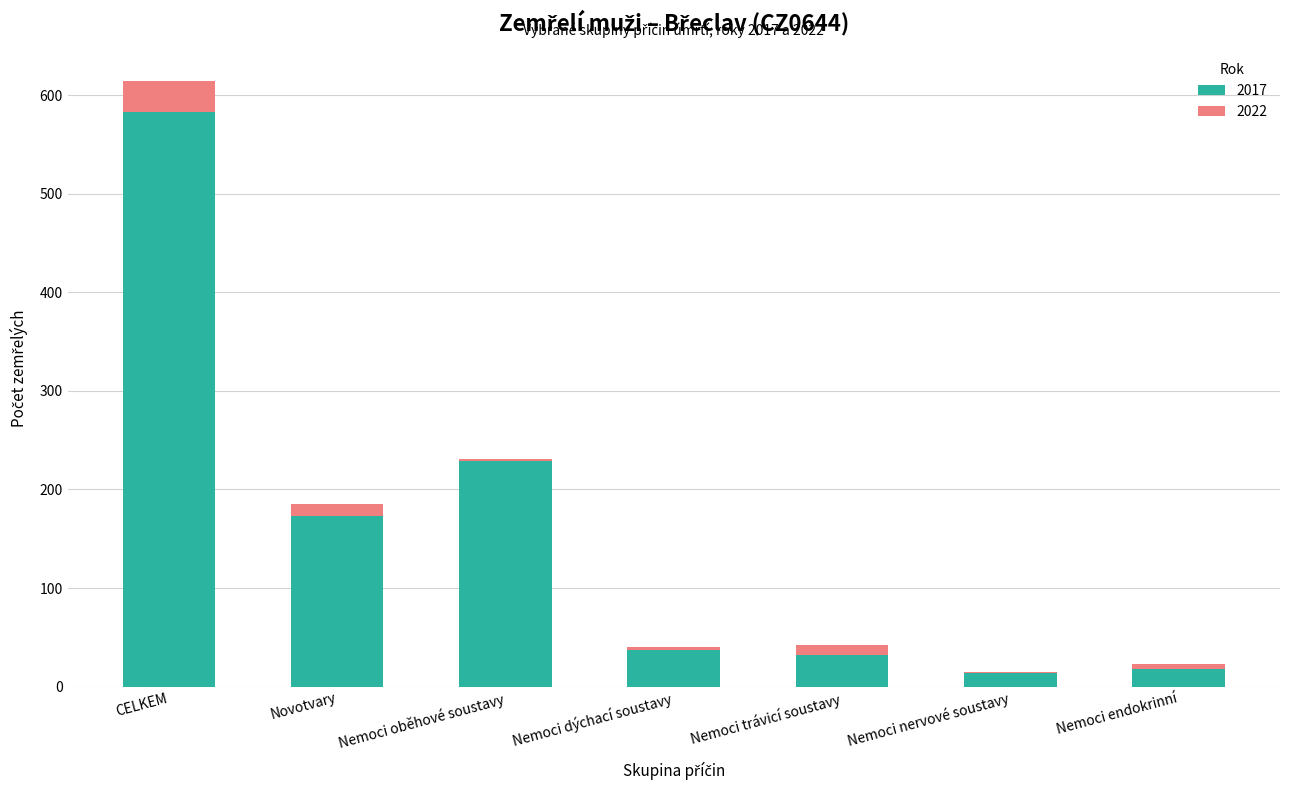

List the labels in order of value, largest first.

CELKEM, Nemoci oběhové soustavy, Novotvary, Nemoci dýchací soustavy, Nemoci trávicí soustavy, Nemoci endokrinní, Nemoci nervové soustavy